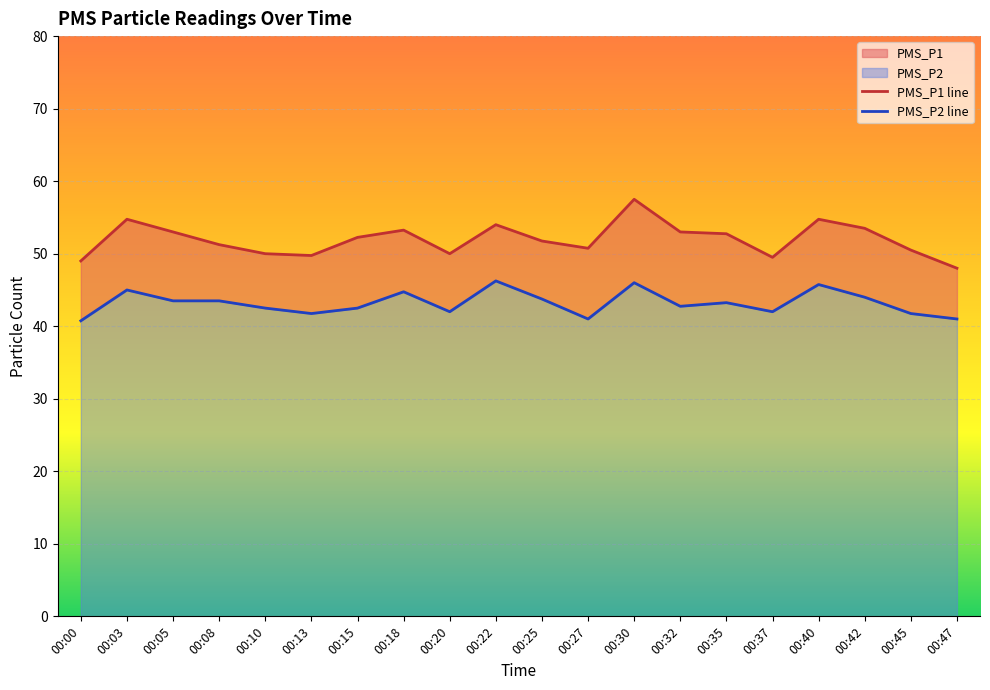

Where is the first local maximum for PMS_P1 line?

00:03